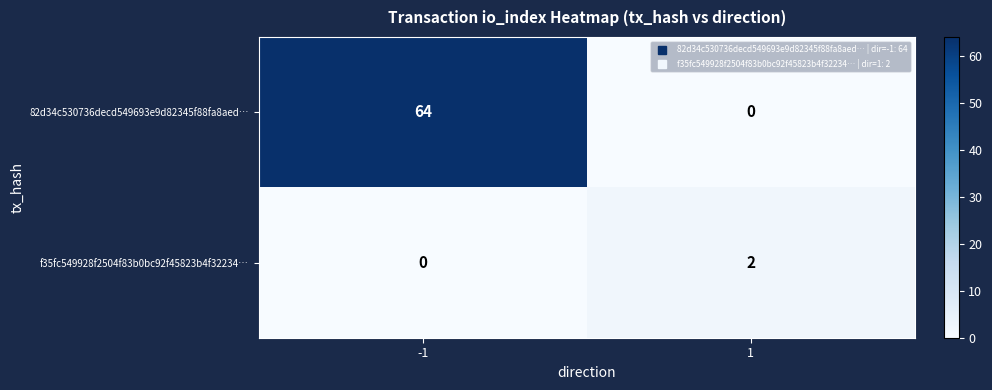

How many positive values does the f35fc549928f2504f83b0bc92f45823b4f32234… series have?

1